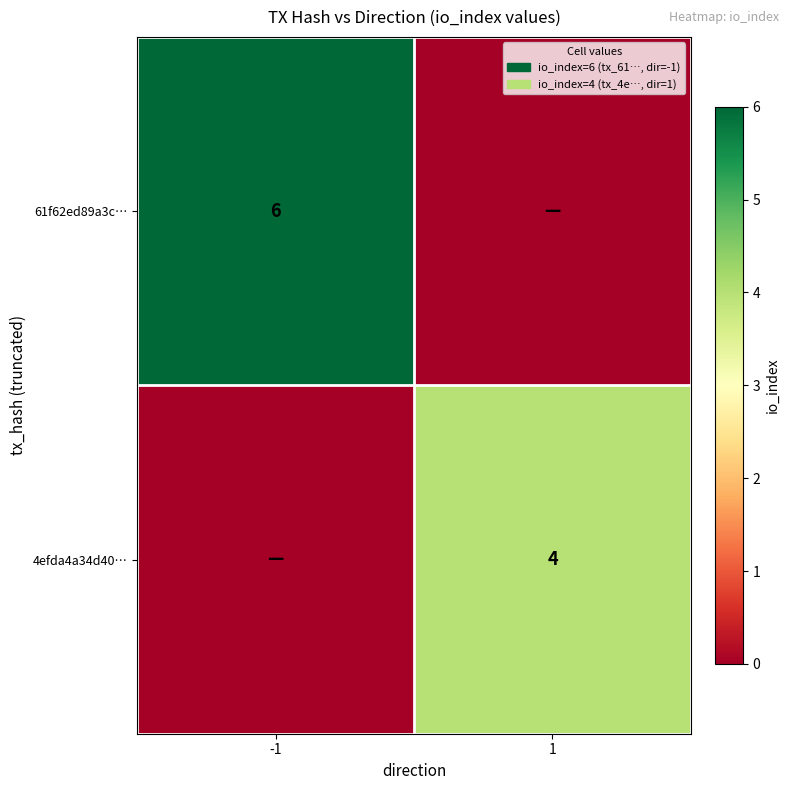

At how many categories does at least one series exceed 1?

2